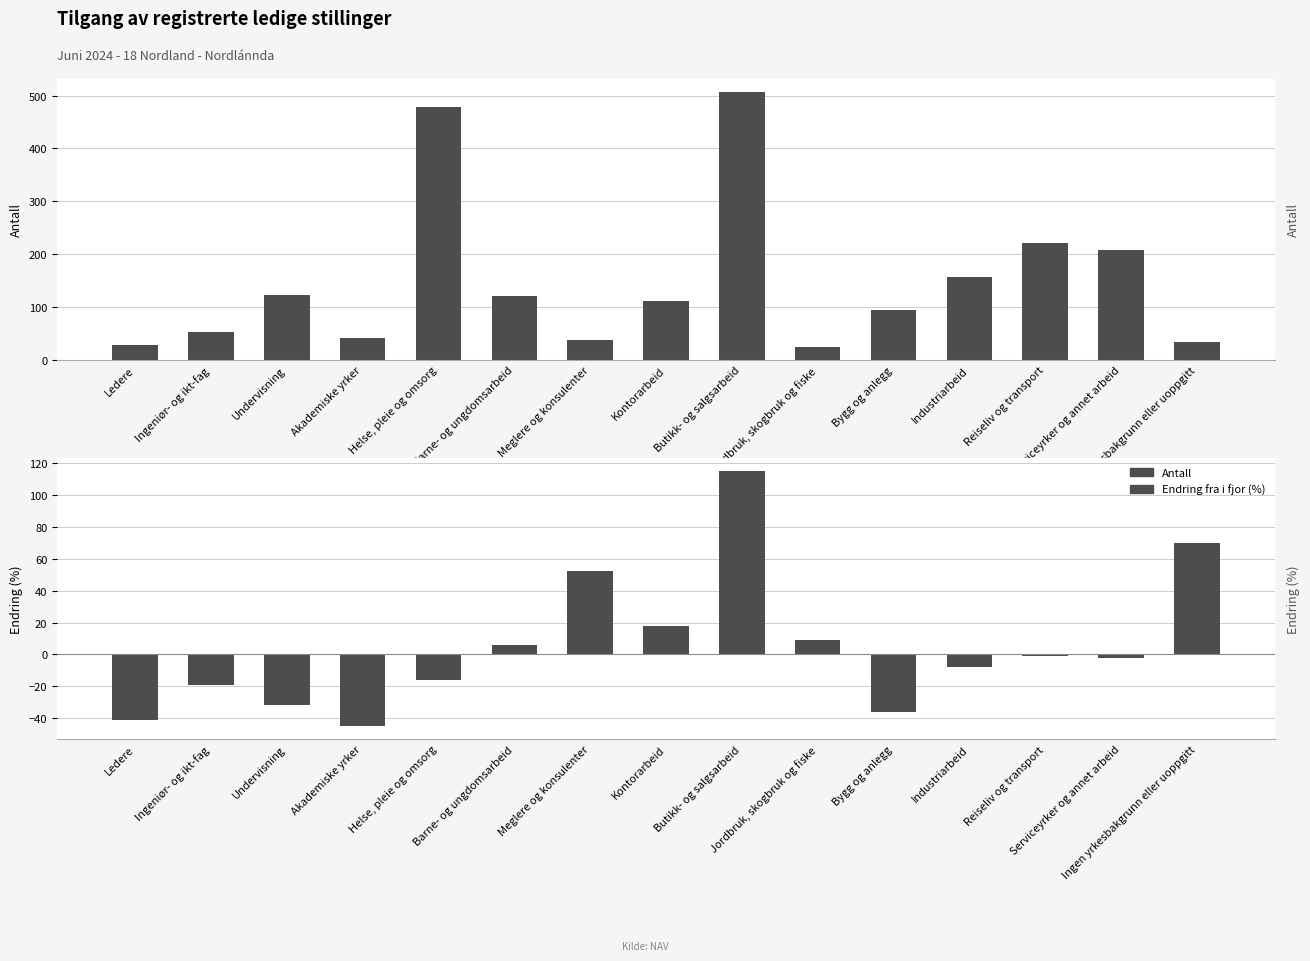

At how many categories does at least one series exceed 113?

7